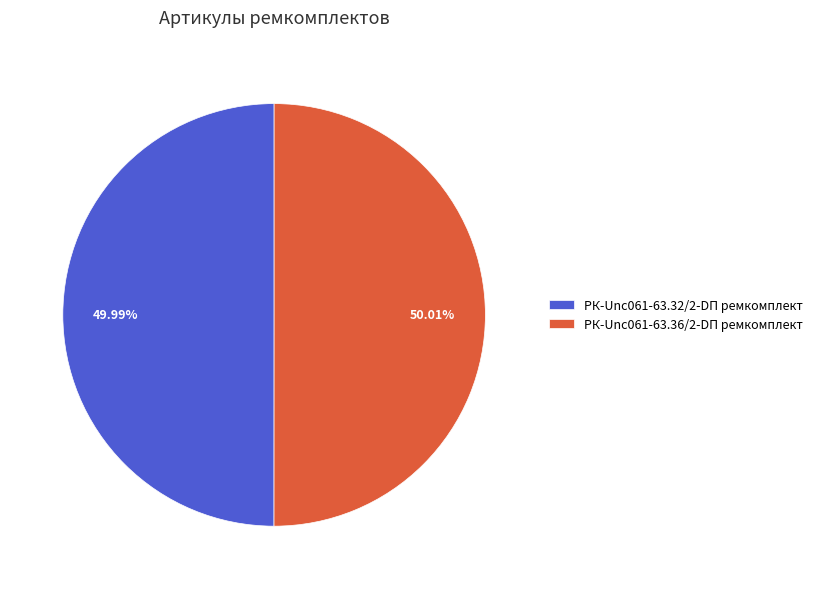

What is the ratio of the value at РК-Unc061-63.36/2-DП ремкомплект to the value at РК-Unc061-63.32/2-DП ремкомплект?

1.0